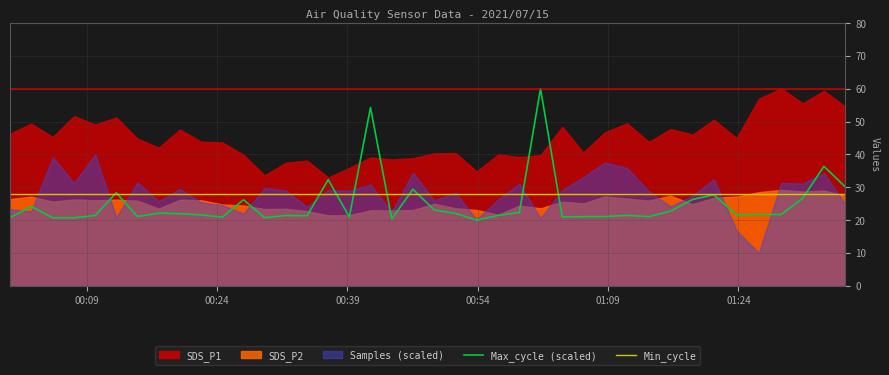

After their last crossing, which series has the higher values: Max_cycle (scaled) or Min_cycle?

Max_cycle (scaled)